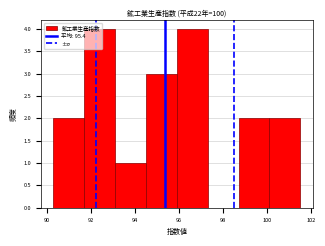

Reading left to right, transcribe this chart: for each bar, give the range it covers on the x-axis and its height. Neither the bar edges nor the heights are printed on the chart, so give them approximately, as read against the axes.

90.3 to 91.7: 2
91.7 to 93.1: 4
93.1 to 94.5: 1
94.5 to 95.9: 3
95.9 to 97.3: 4
97.3 to 98.7: 0
98.7 to 100.1: 2
100.1 to 101.5: 2